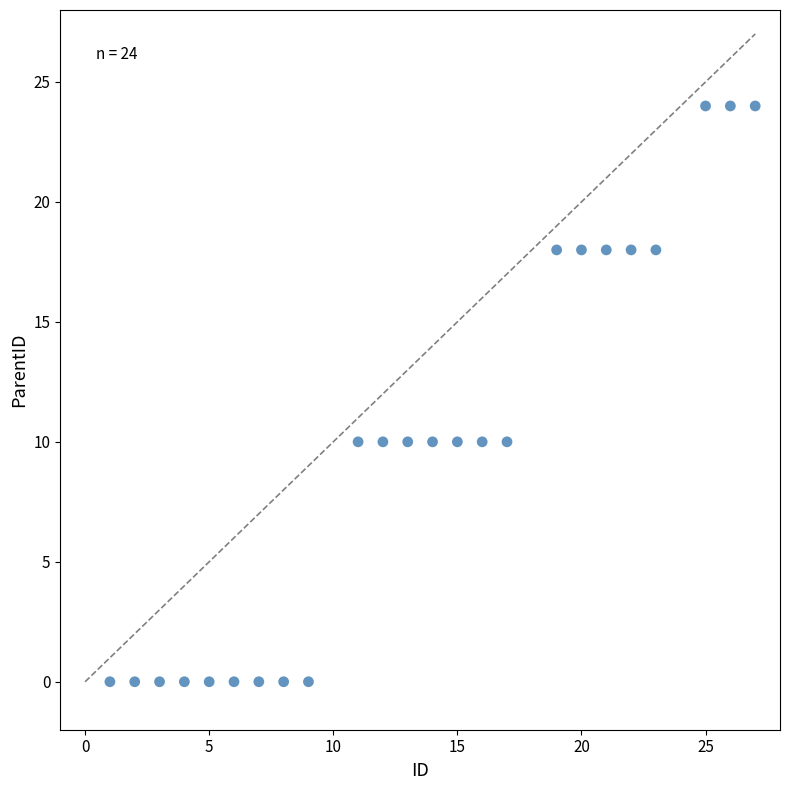

What is the range of Y values (max minus min)?

24